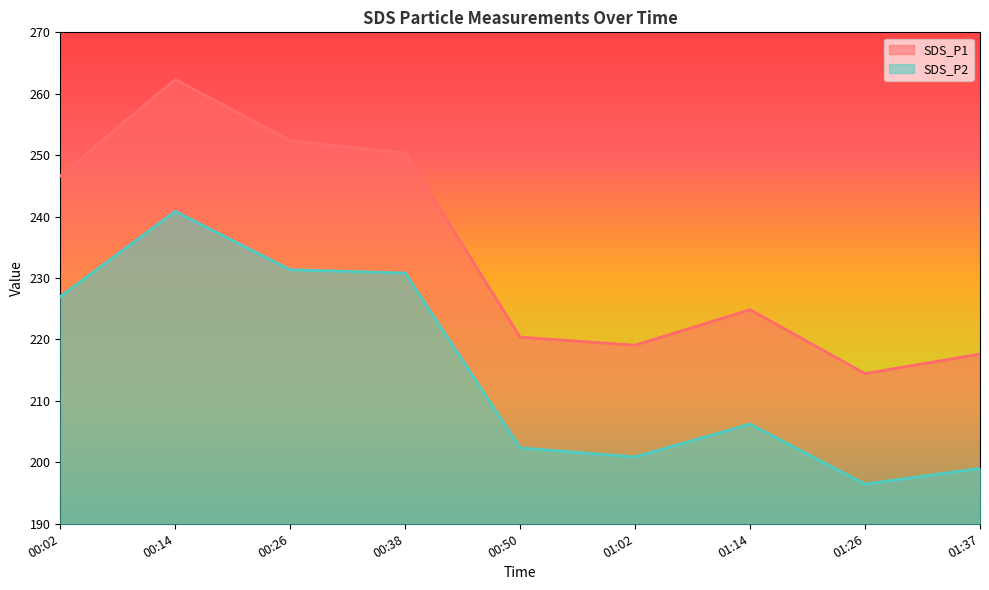

How many interior local valleys does the SDS_P1 series have?

2